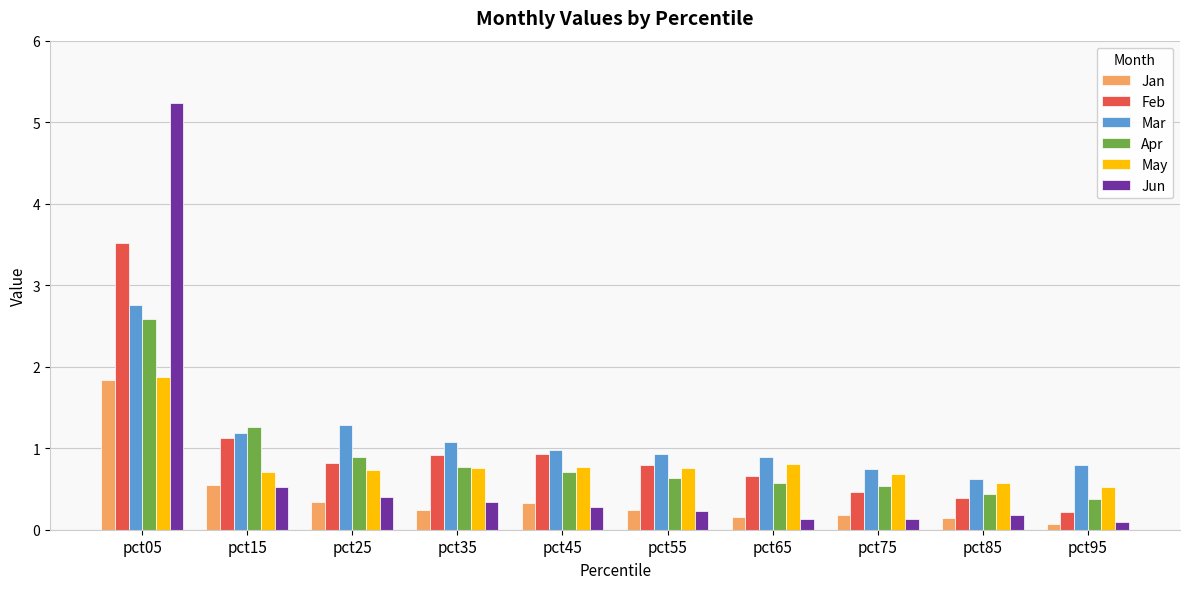

The value of Feb at pct05 is 5.7. True or false?

False